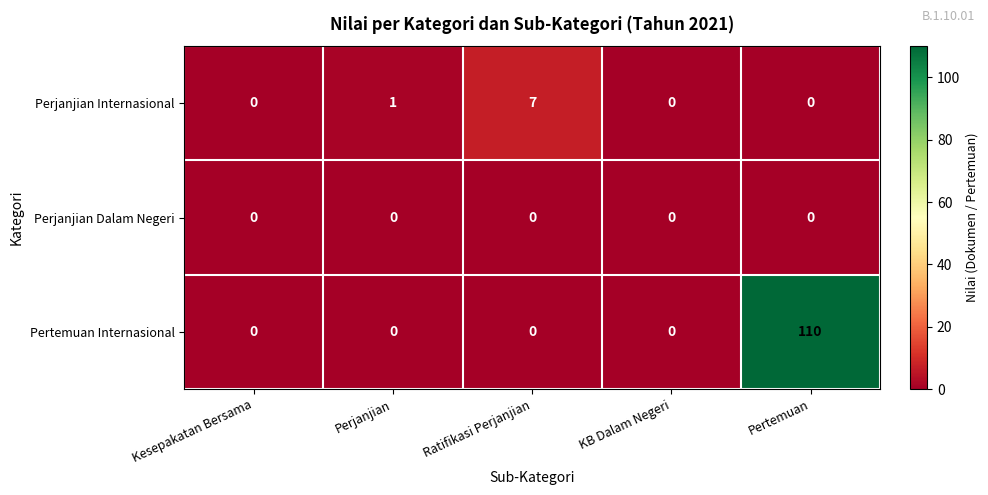

How many data points does each series have?

5